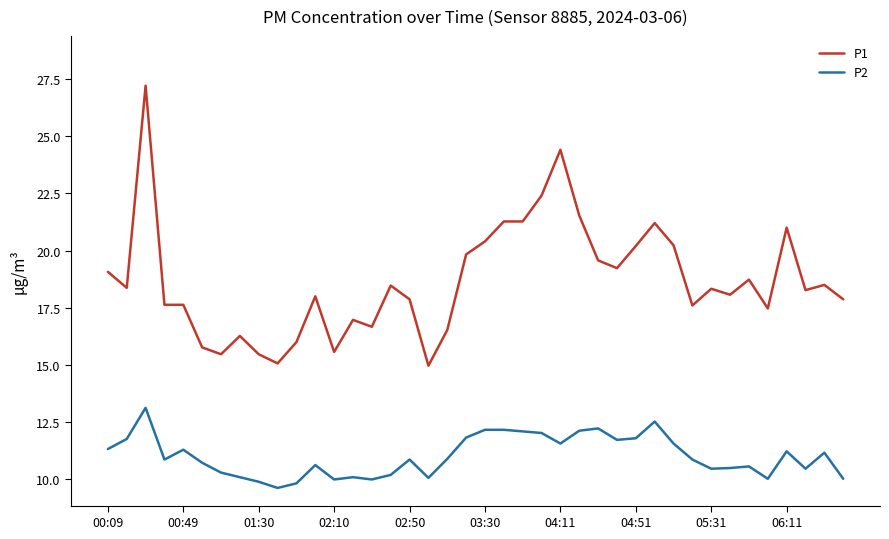

Rank the series by their average value, from highest to lowest.

P1, P2